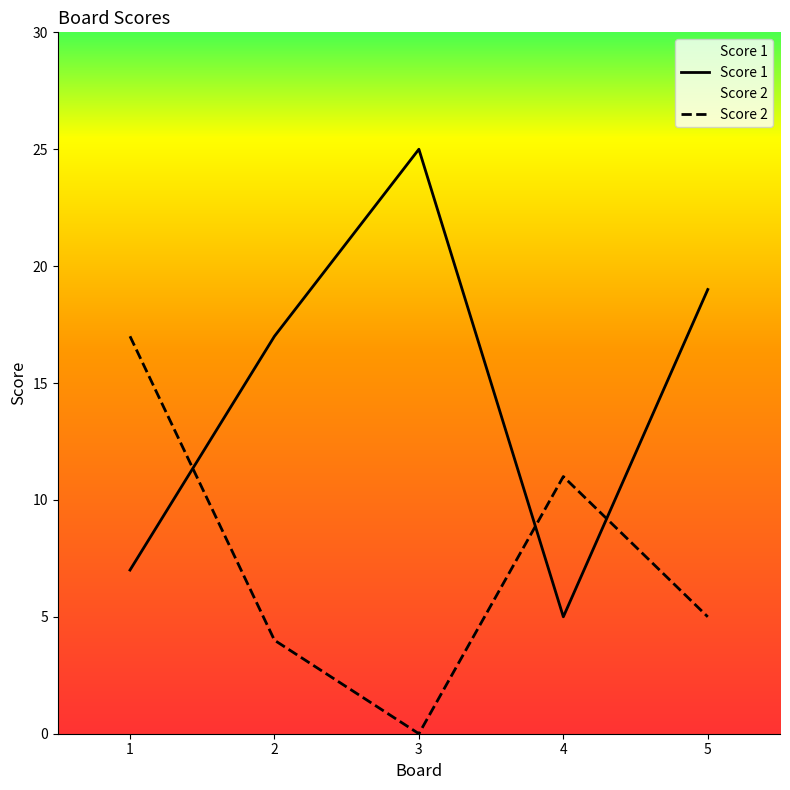

Where is Score 2 nearest to the value 8?

4